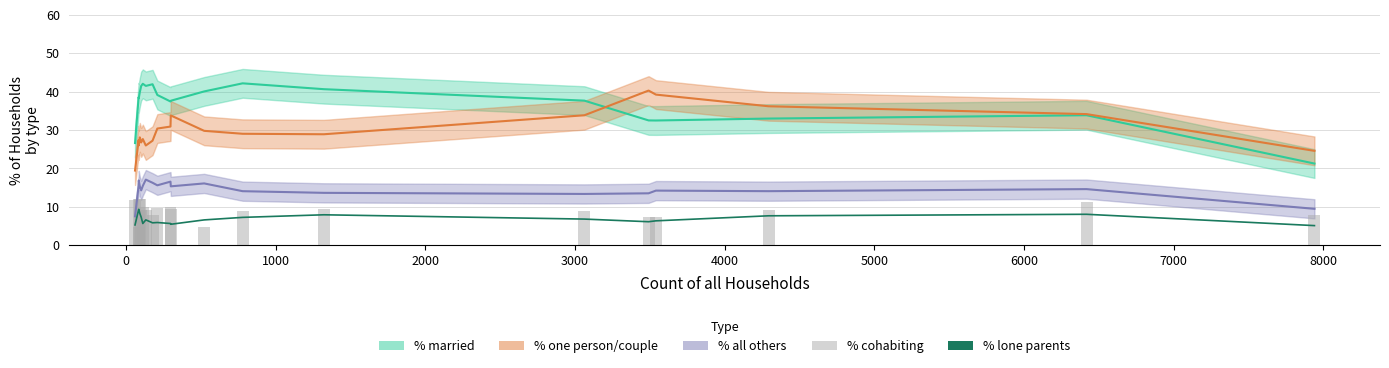

Is the value of % cohabiting at 1000 greater than the value of % lone parents at 16?

No